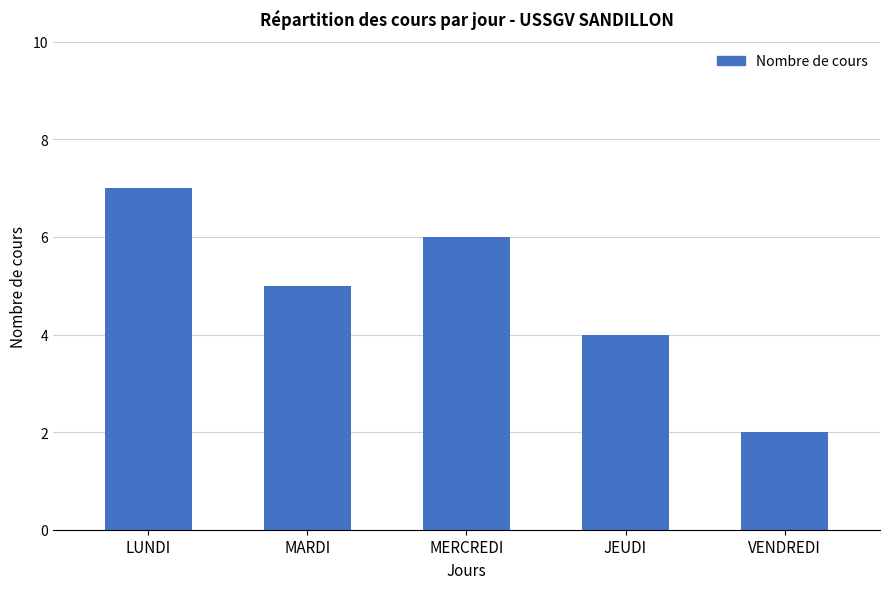

At which label does the data first exceed 5?

LUNDI